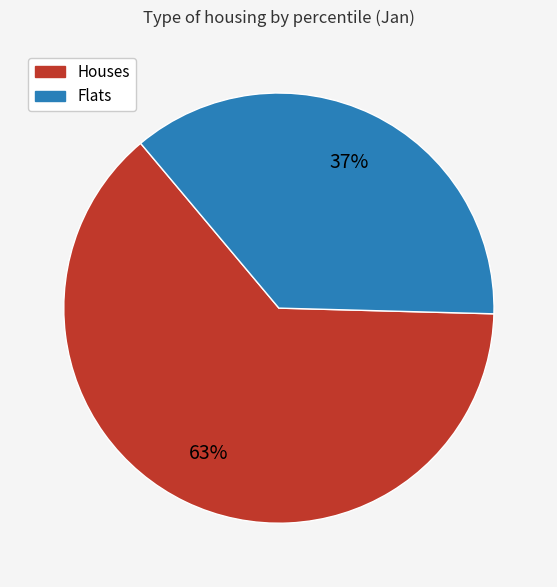

Rank the categories by value from highest to lowest.

Houses, Flats